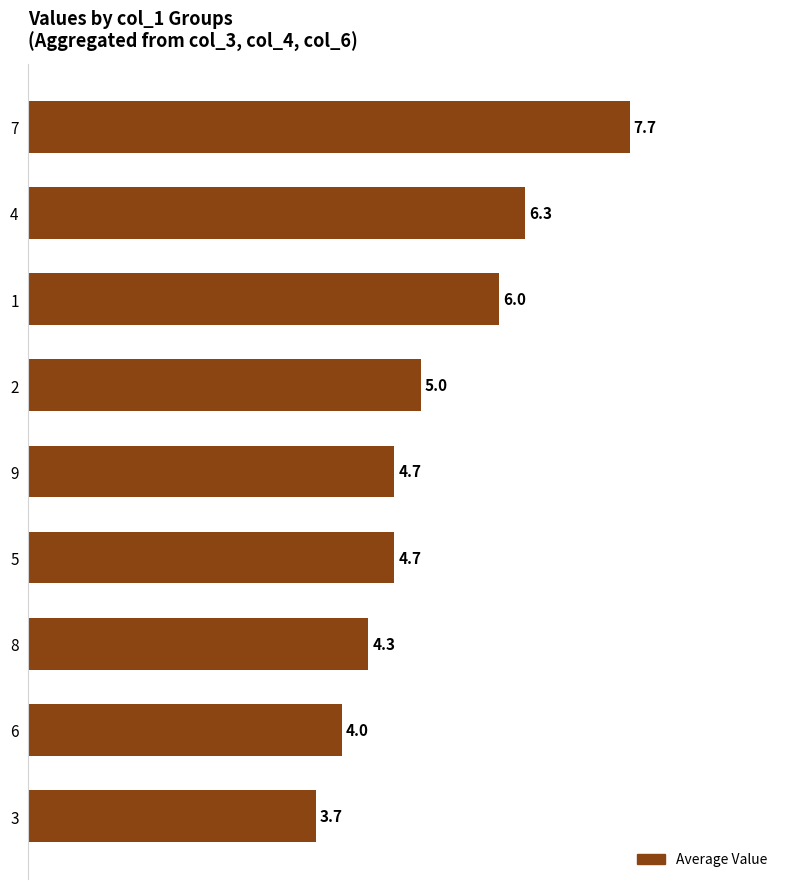

Count the number of data series in this chart.

1